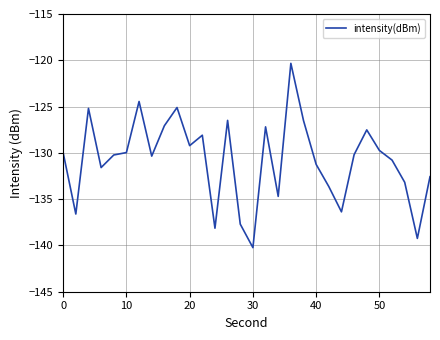

What is the difference between the maximum and minimum values?

19.9